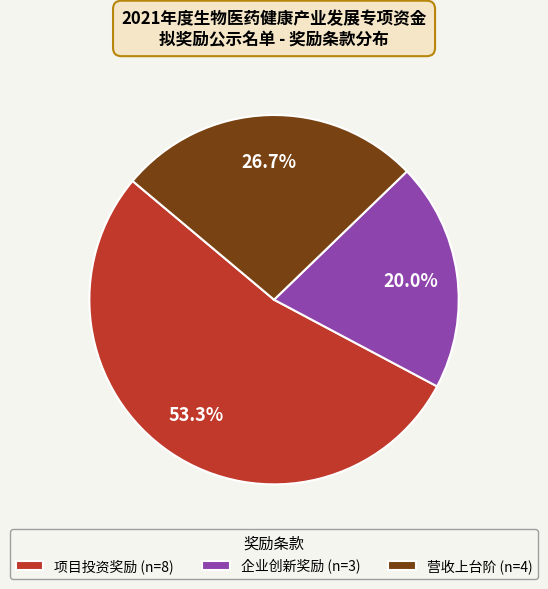

Between 企业创新奖励 (n=3) and 项目投资奖励 (n=8), which is larger?

项目投资奖励 (n=8)